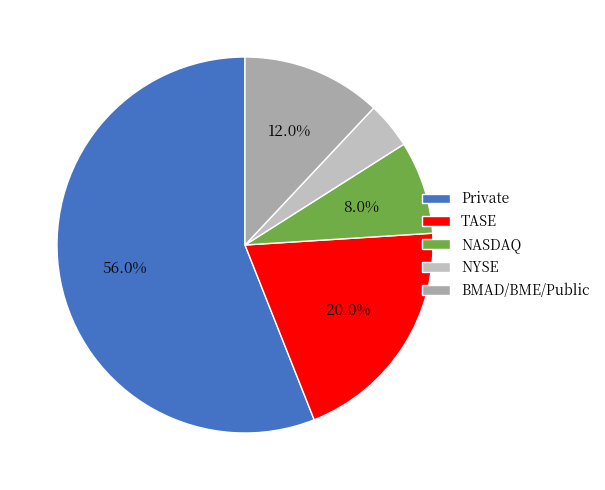

What is the largest slice in the pie chart?

Private